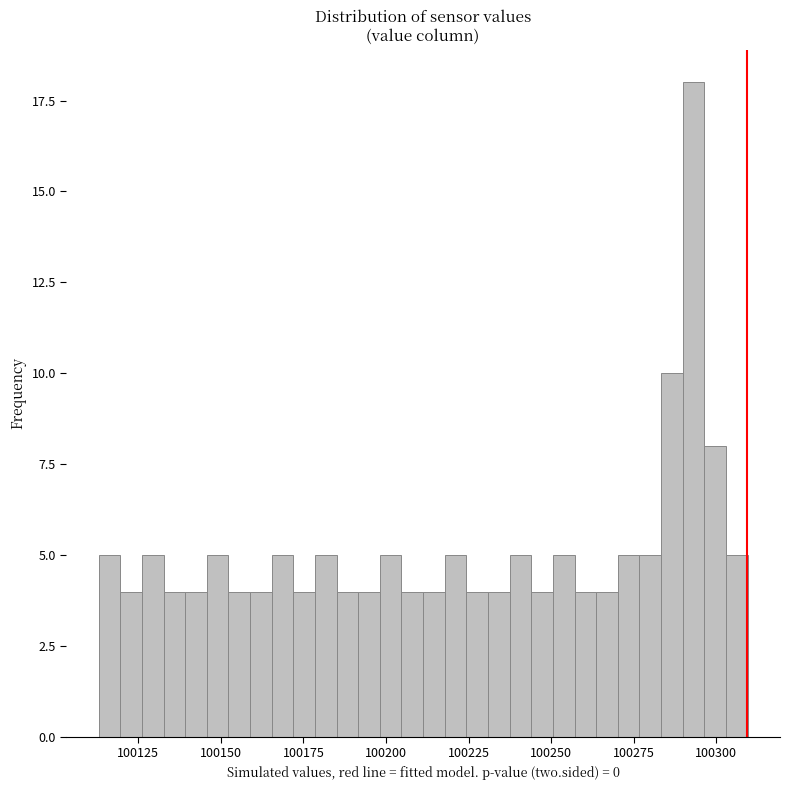

Around what value on the x-axis is the tallest bar? Give the approximate position of its centre, as read against the axis.

100295